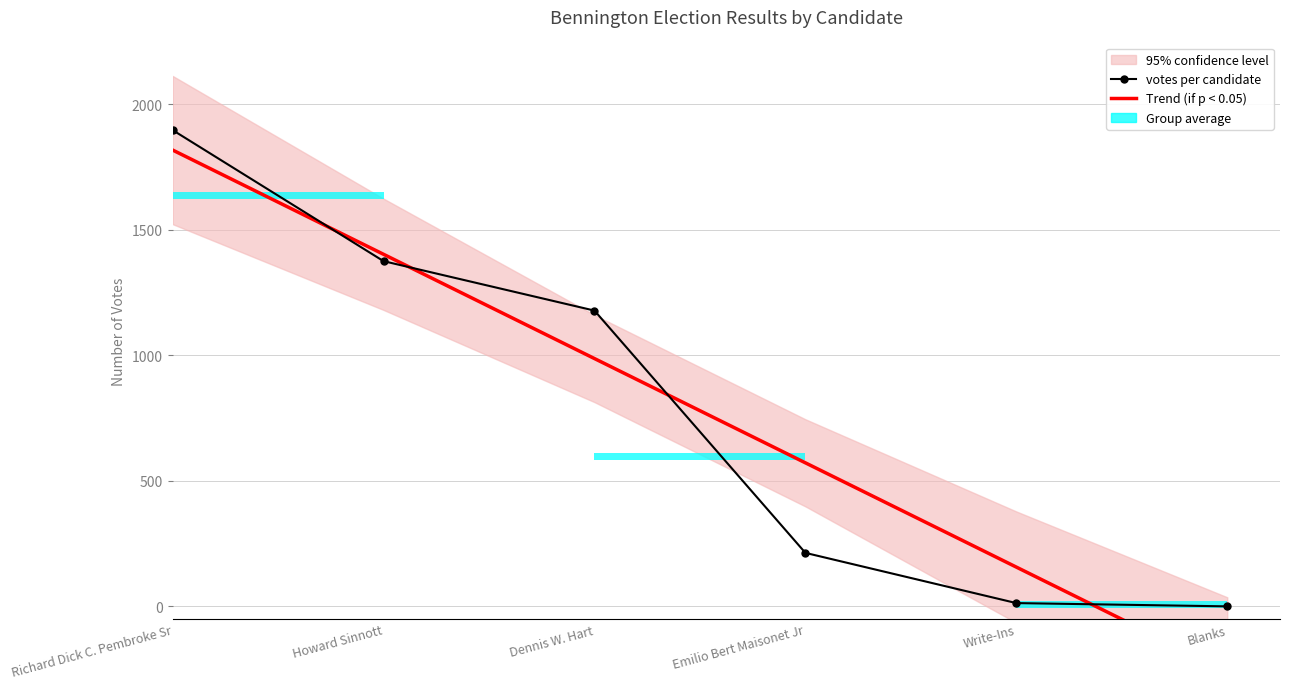

List the labels in order of Trend (if p < 0.05) value, smallest first.

Blanks, Write-Ins, Emilio Bert Maisonet Jr, Dennis W. Hart, Howard Sinnott, Richard Dick C. Pembroke Sr